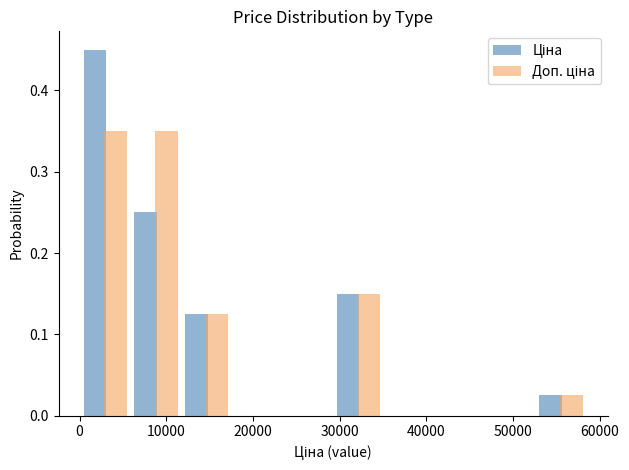

Reading left to right, list every range on the x-axis with the height of the bar of each series over it. Neither the bar edges nor the heights are printed on the chart, so give them approximately, as read against the axes.

0 to 6000: Ціна=0.45	Доп. ціна=0.35
6000 to 12000: Ціна=0.25	Доп. ціна=0.35
12000 to 18000: Ціна=0.13	Доп. ціна=0.13
18000 to 23000: Ціна=0	Доп. ціна=0
23000 to 29000: Ціна=0	Доп. ціна=0
29000 to 35000: Ціна=0.15	Доп. ціна=0.15
35000 to 41000: Ціна=0	Доп. ціна=0
41000 to 47000: Ціна=0	Доп. ціна=0
47000 to 53000: Ціна=0	Доп. ціна=0
53000 to 58000: Ціна=0.03	Доп. ціна=0.03